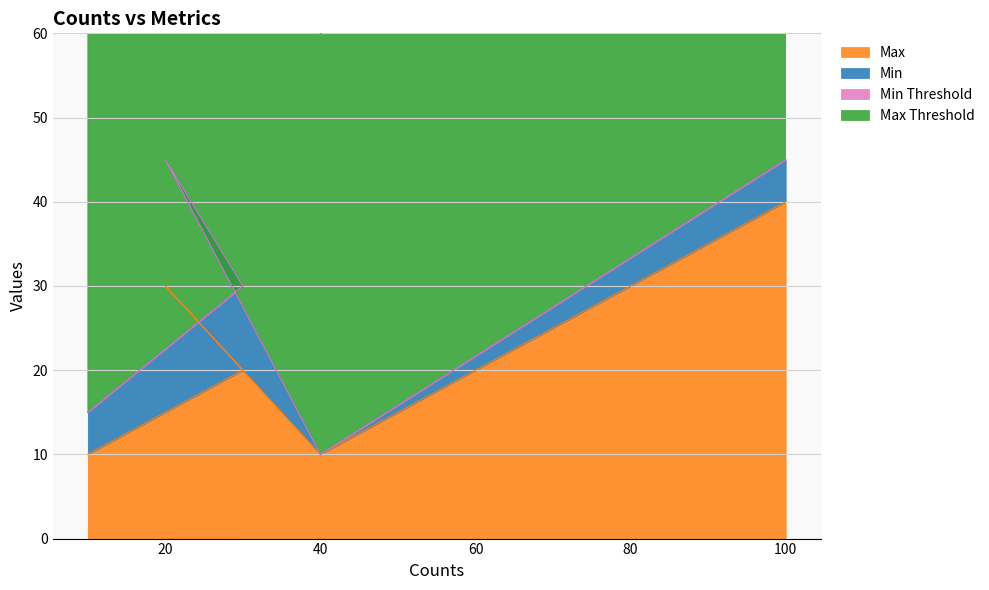

Where does the Max series first go above 20?

20